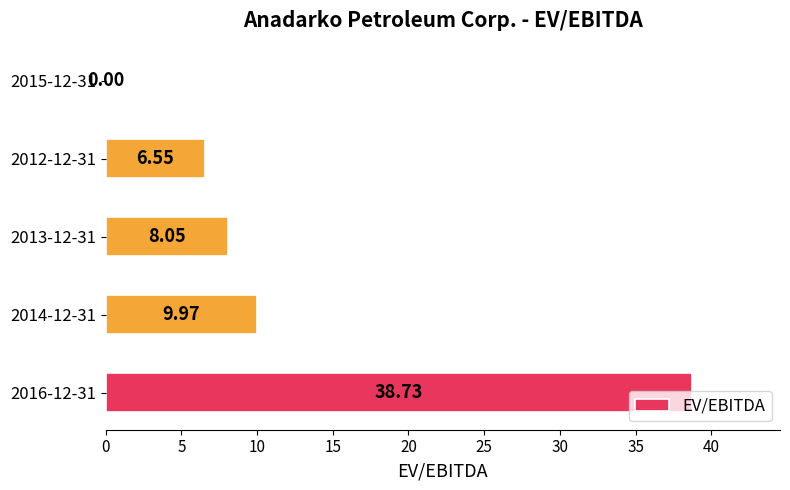

What is the change in value from 2016-12-31 to 2013-12-31?

-30.7